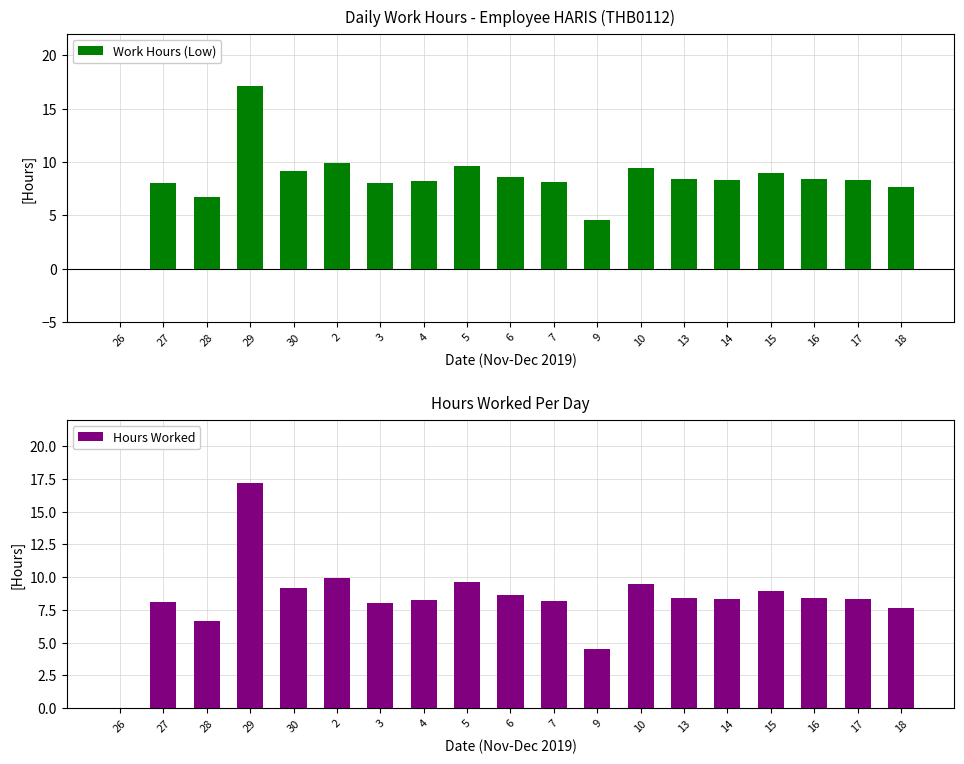

How many categories are shown in the chart?

19